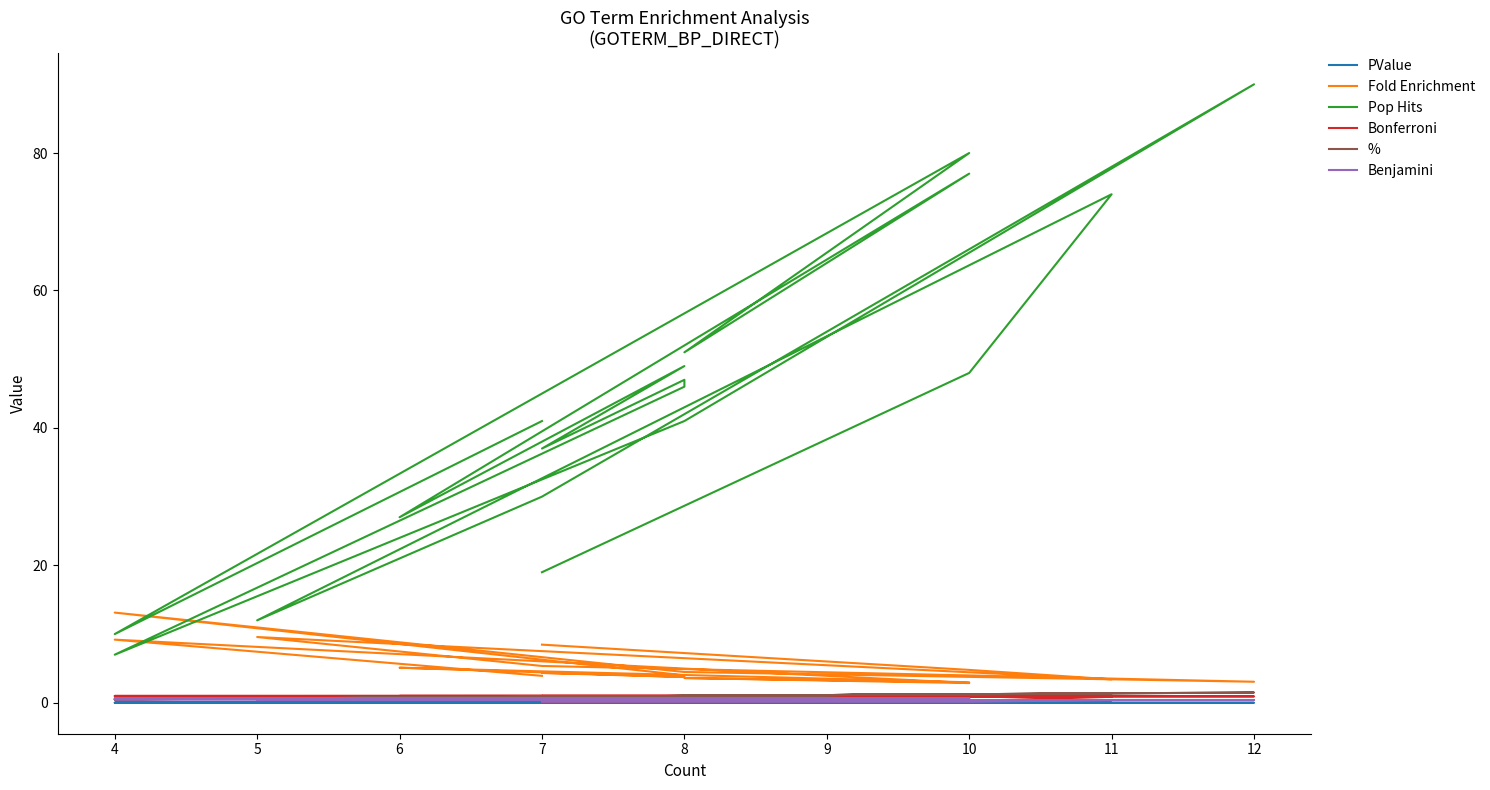

True or false: Benjamini and Fold Enrichment intersect in this chart.

False